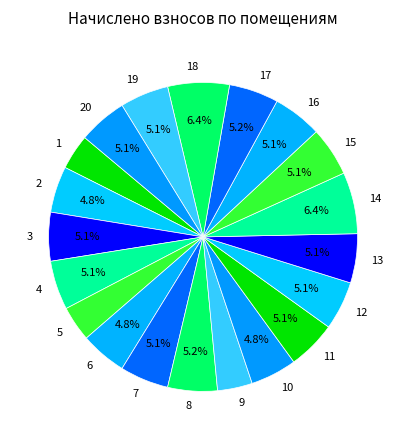

Do 6 and 1 together represent more than half of the pie?

No